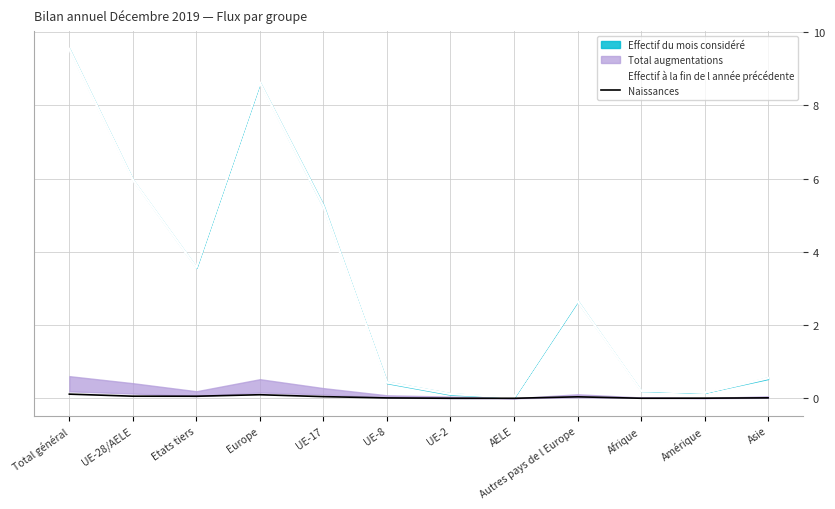

Reading left to right, extract all data points from this chart.

Effectif à la fin de l année précédente: 9.5	6.0	3.6	8.6	5.2	0.4	0.1	0.0	2.7	0.2	0.2	0.5
Naissances: 0.1	0.1	0.1	0.1	0.0	0.0	0.0	0.0	0.0	0.0	0.0	0.0